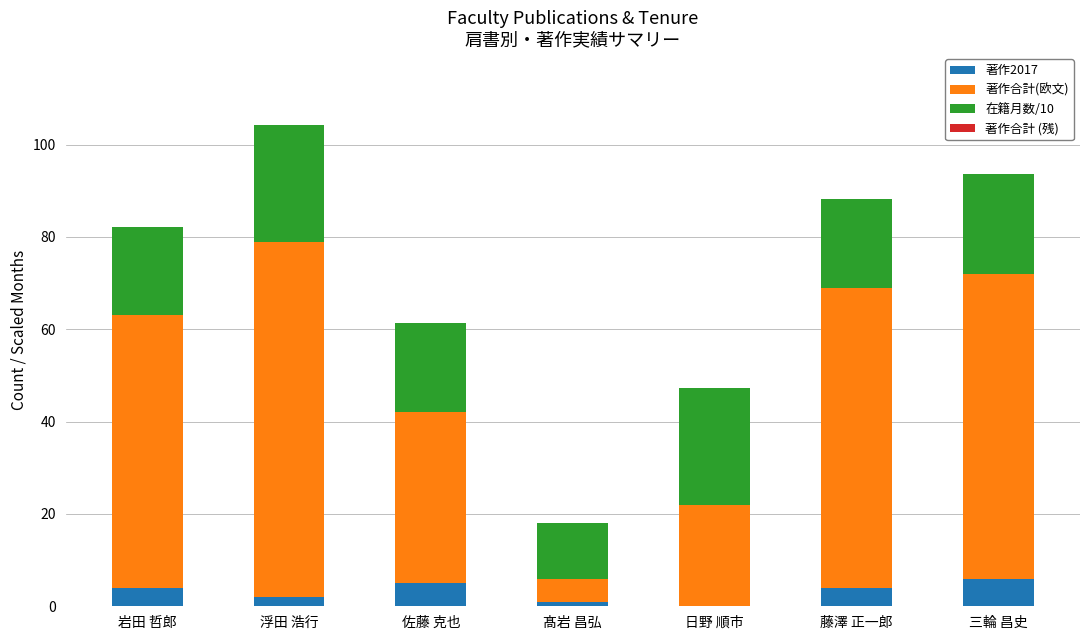

The value of 著作2017 at 日野 順市 is 0.0. True or false?

True